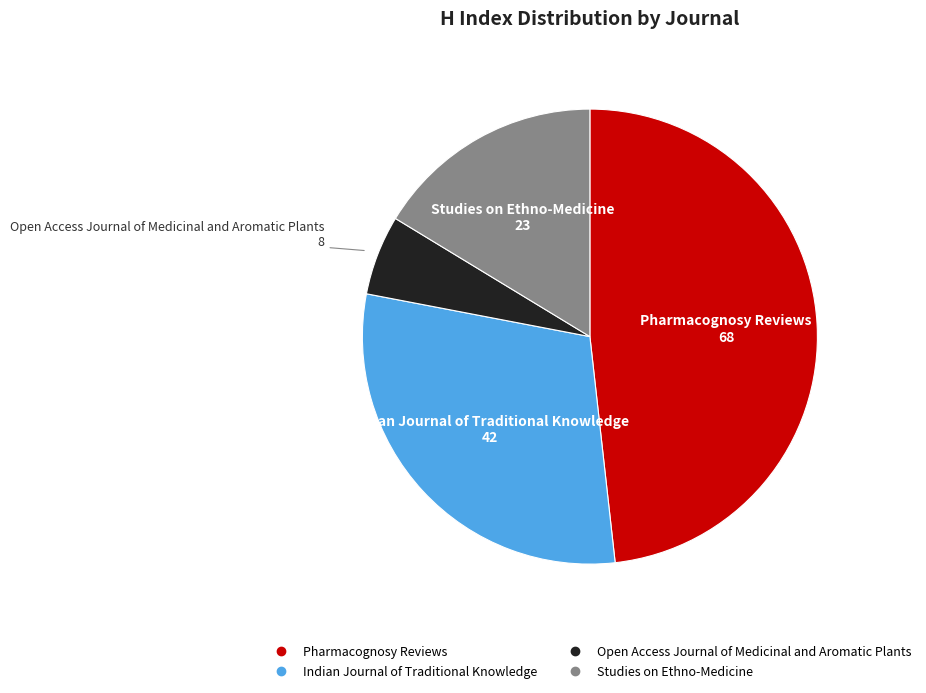

How many segments does this pie chart have?

4